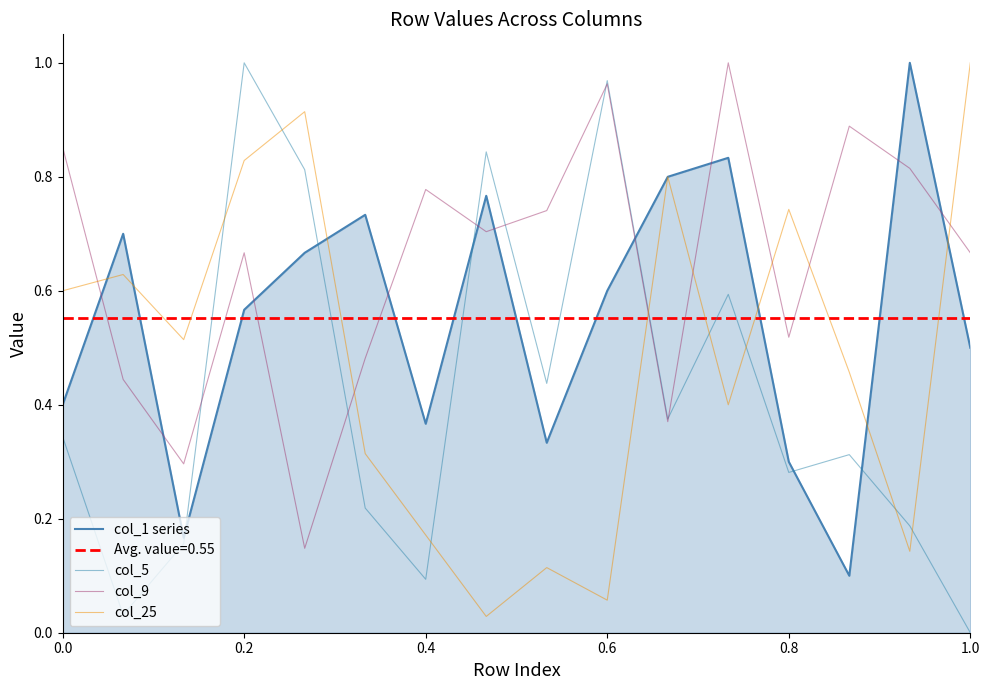

Which series ends up on top after the final intersection of col_5 and col_1 series?

col_1 series